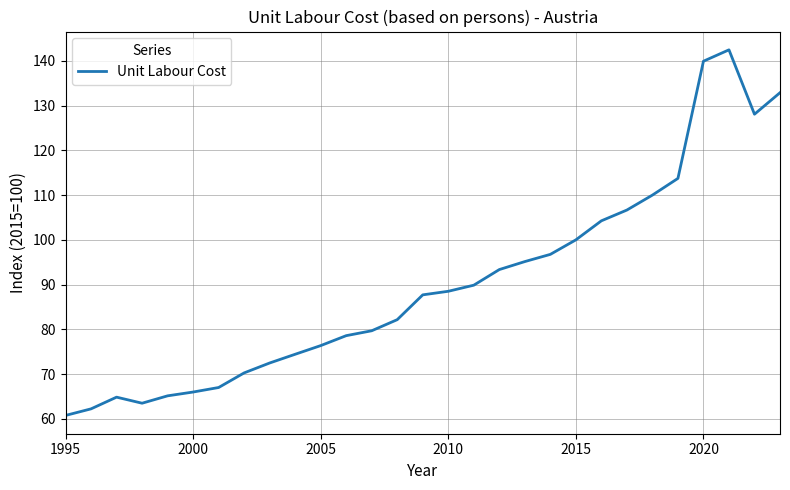

What is the difference between the maximum and minimum values?

81.7